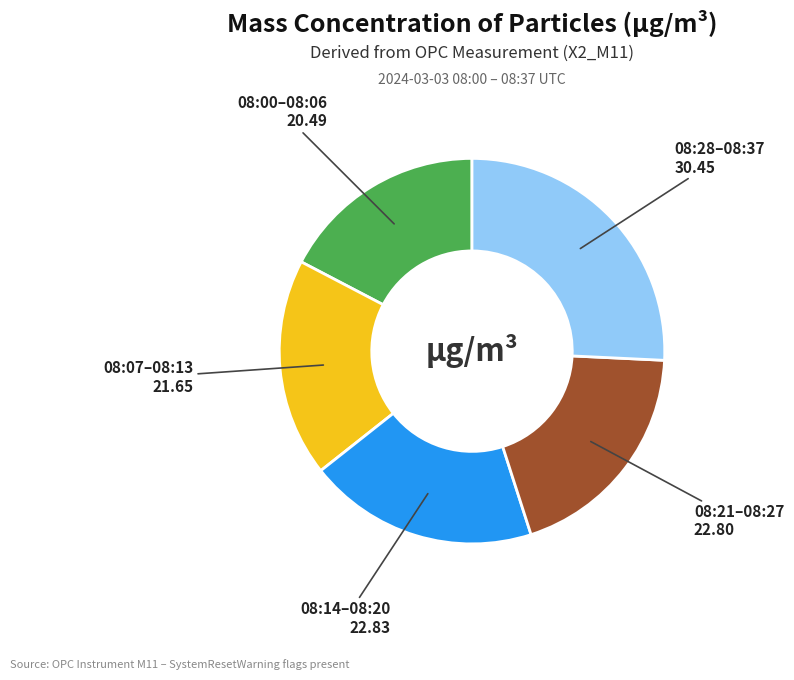

Which slice is the smallest?

08:00–08:06